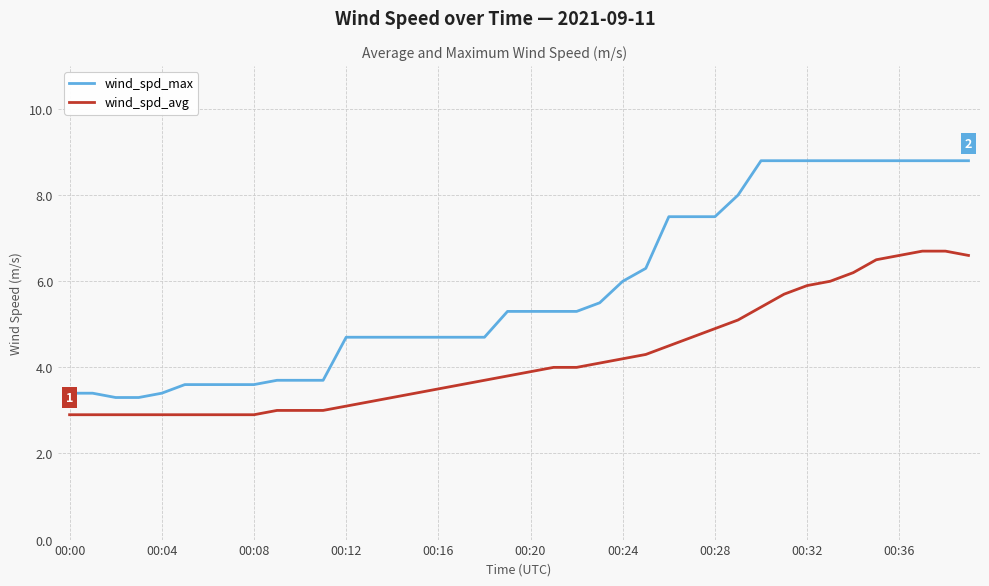

How many categories are shown in the chart?

40